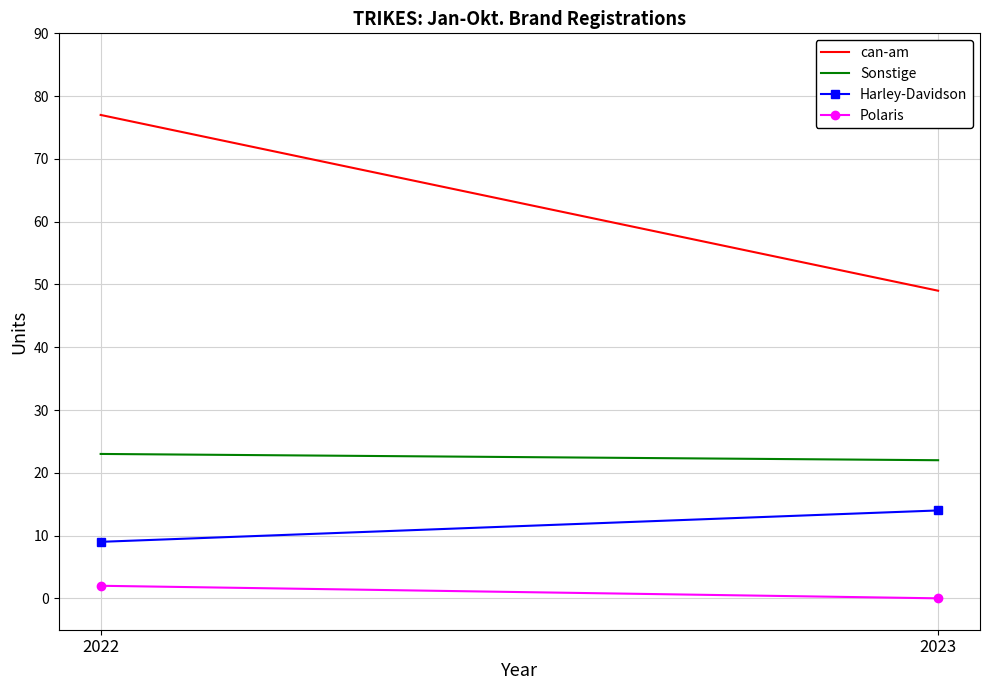

How many values in the can-am series are below 77?

1